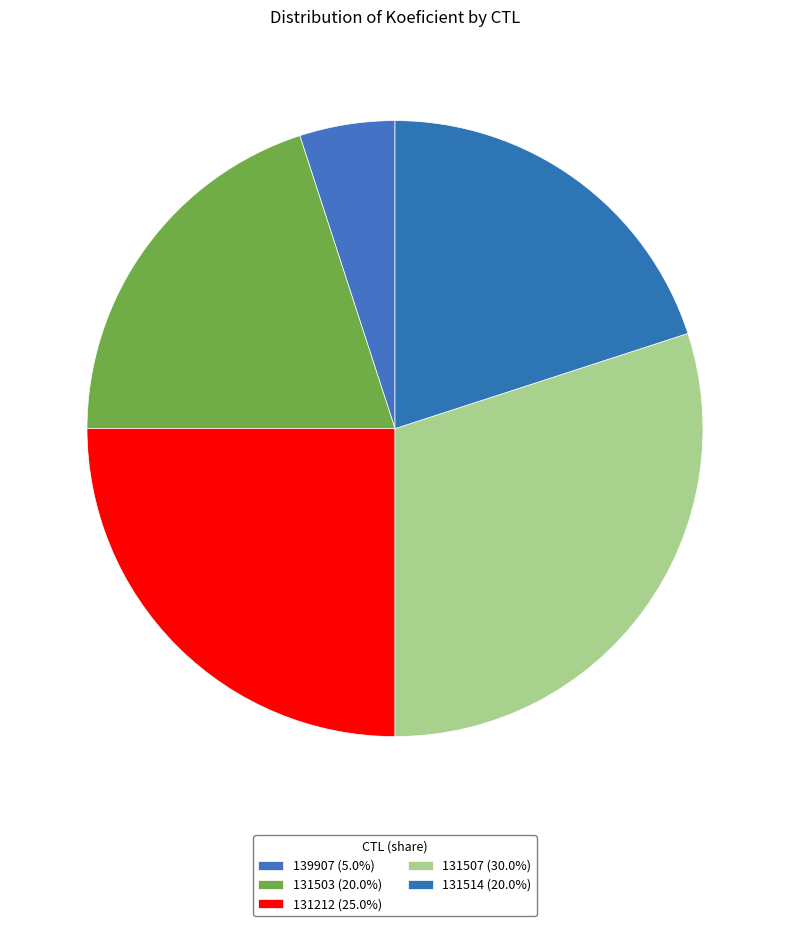

What portion of the pie excludes 139907?

95.0%